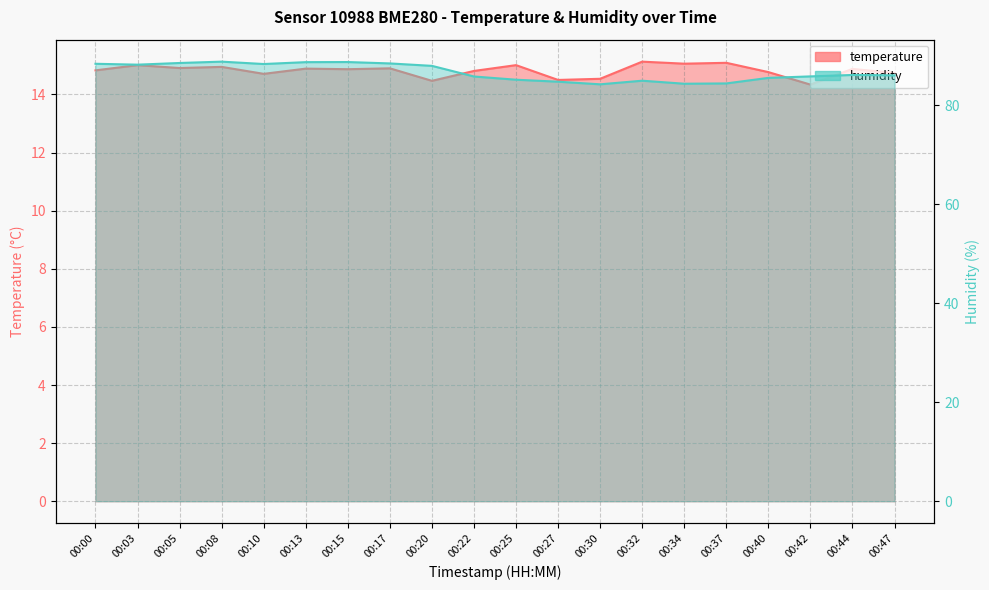

How many categories are shown in the chart?

20